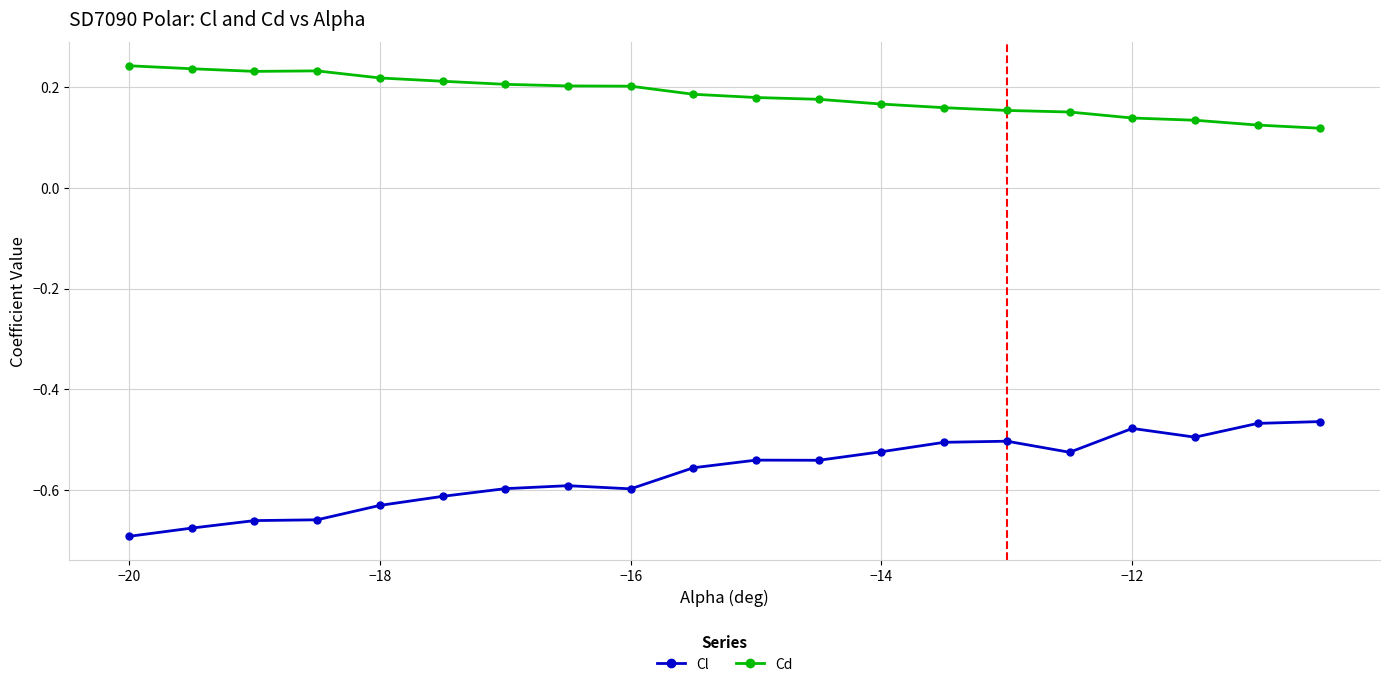

Which series has the widest spread of values?

Cl